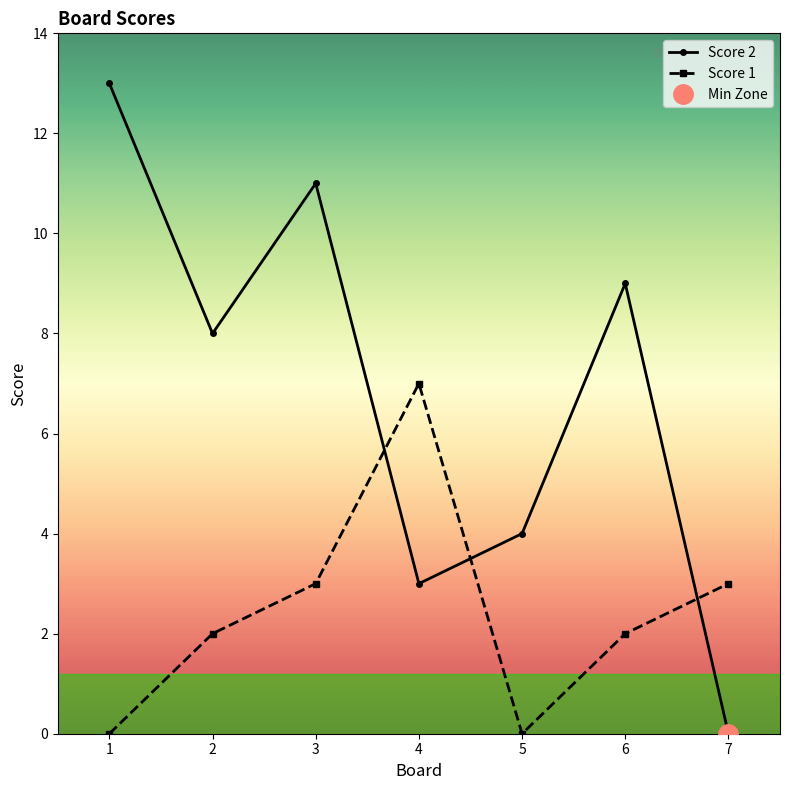

At which label does Score 2 reach its minimum?

7